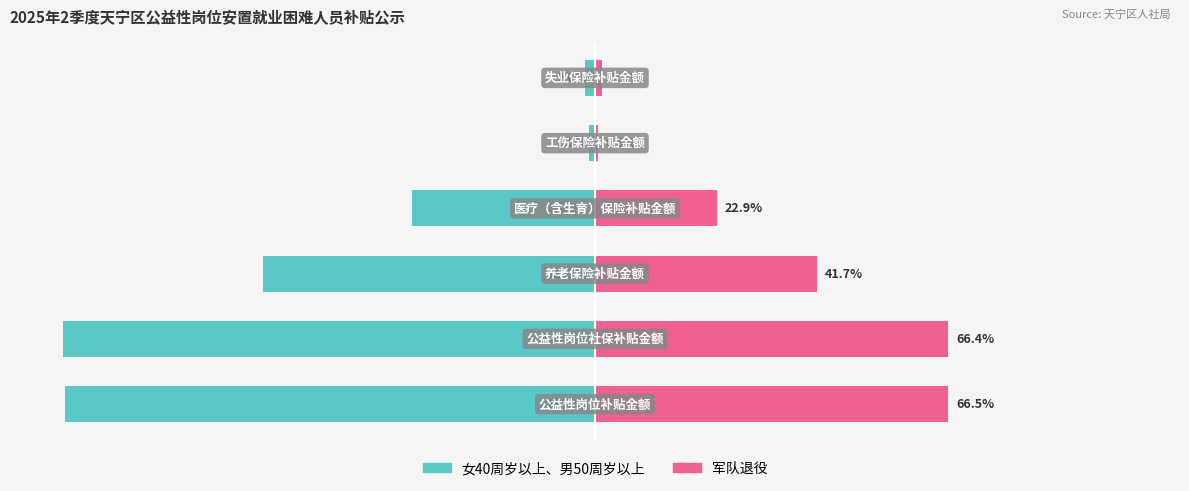

What is the average value of the 军队退役 series?

33.2